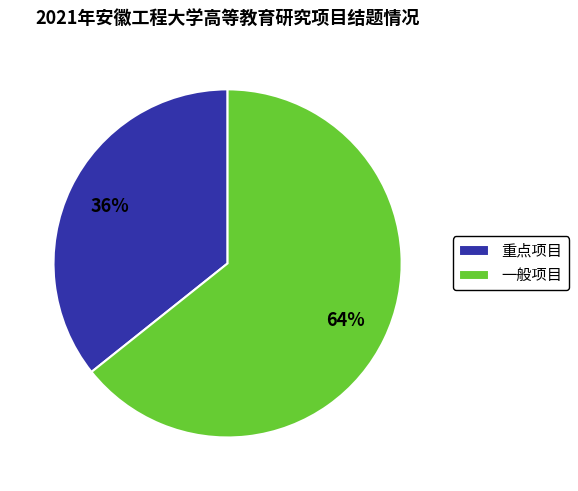

Which slice is the smallest?

重点项目